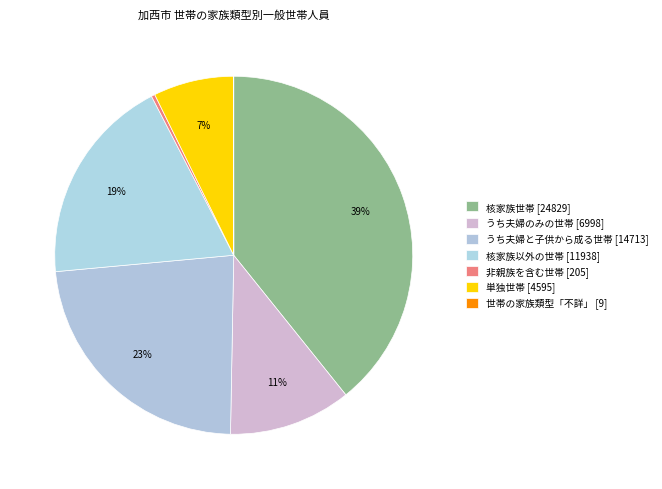

What is the largest slice in the pie chart?

核家族世帯